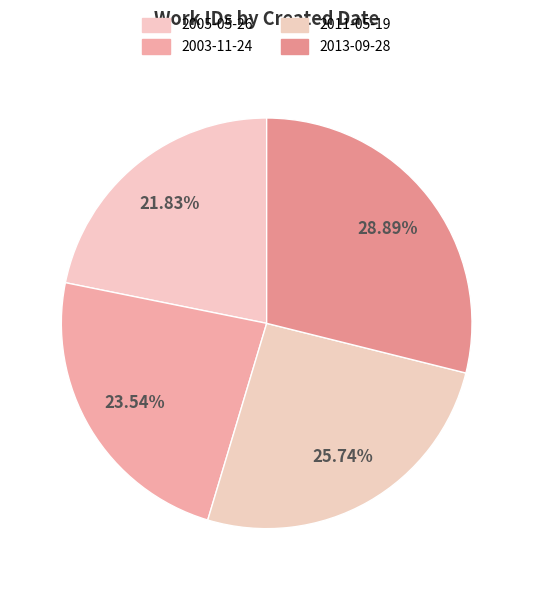

Is 2011-05-19 the majority of the pie?

No